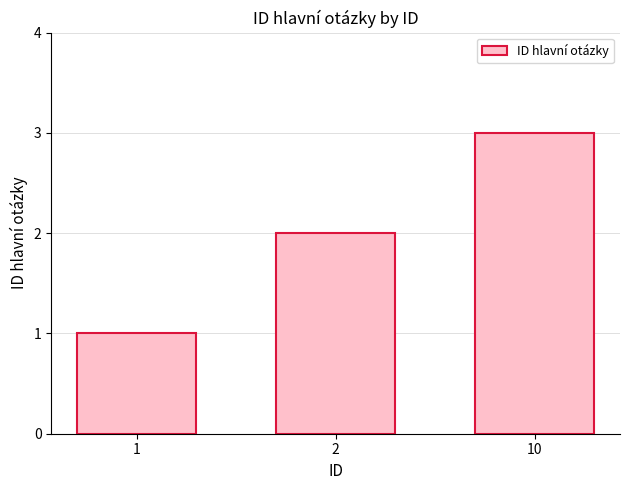

Which label corresponds to the smallest value in the chart?

1